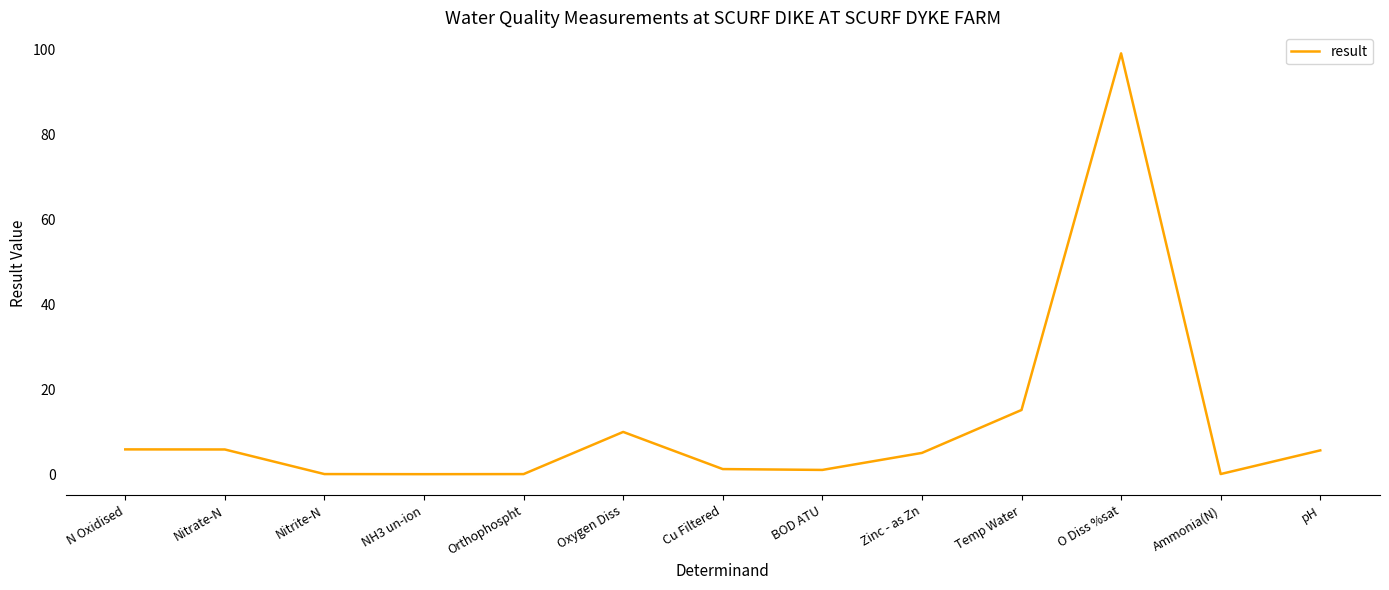

The chart shows a value of 17.0 at Oxygen Diss. True or false?

False